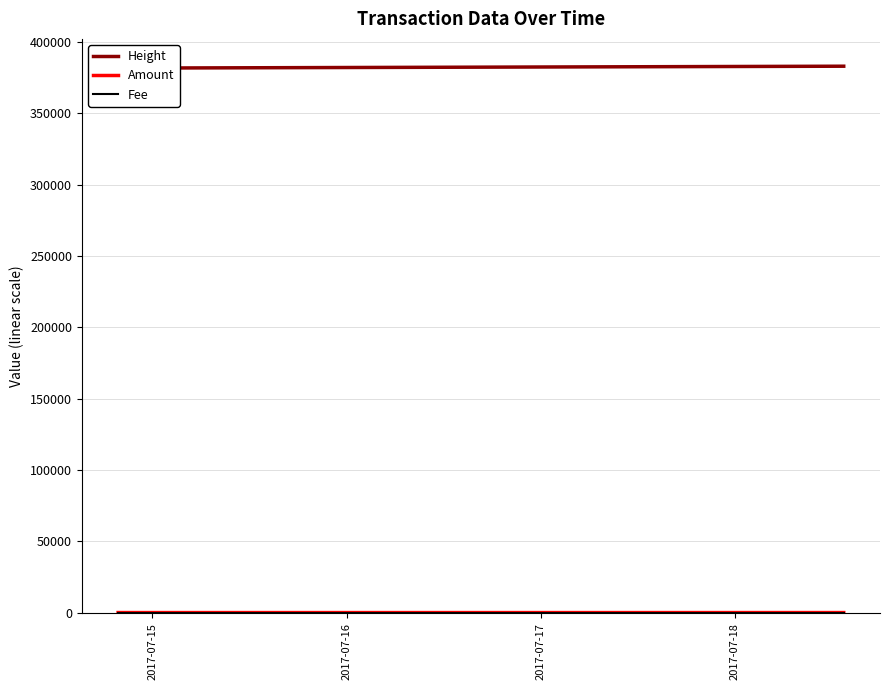

At how many categories does at least one series exceed 242479?

4